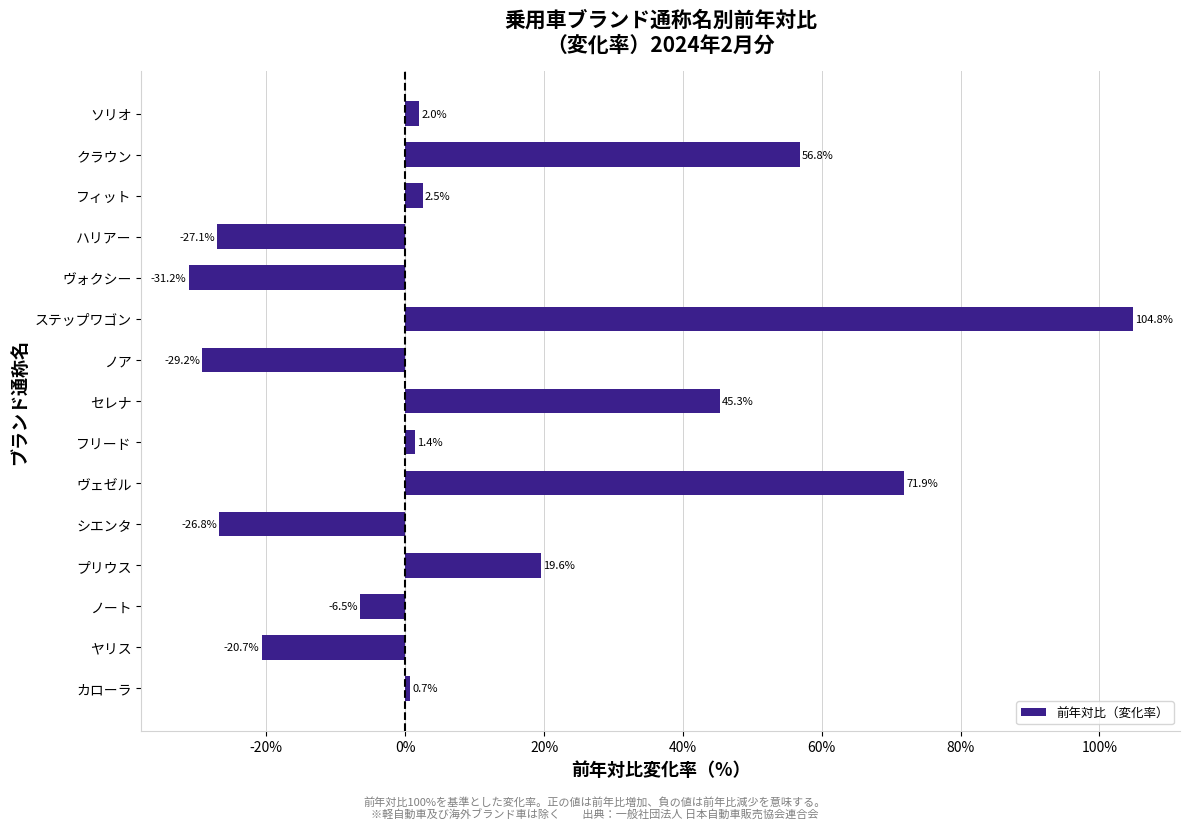

Rank the categories by value from highest to lowest.

ステップワゴン, ヴェゼル, クラウン, セレナ, プリウス, フィット, ソリオ, フリード, カローラ, ノート, ヤリス, シエンタ, ハリアー, ノア, ヴォクシー